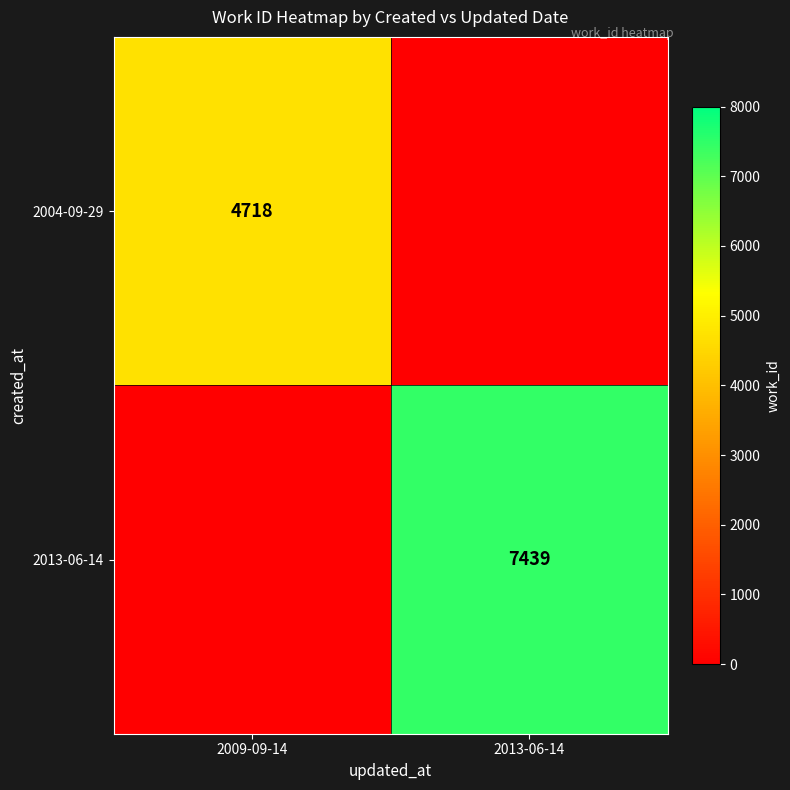

What is the difference between the highest and lowest values at 2013-06-14?

7439